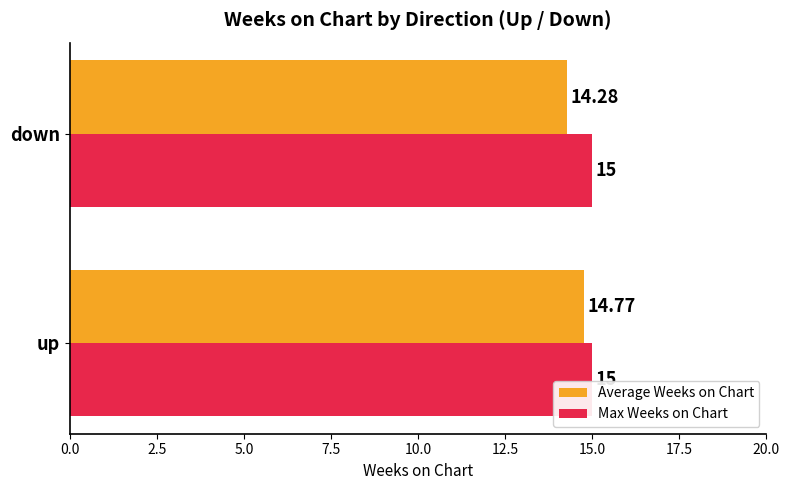

Which series has the widest spread of values?

Average Weeks on Chart